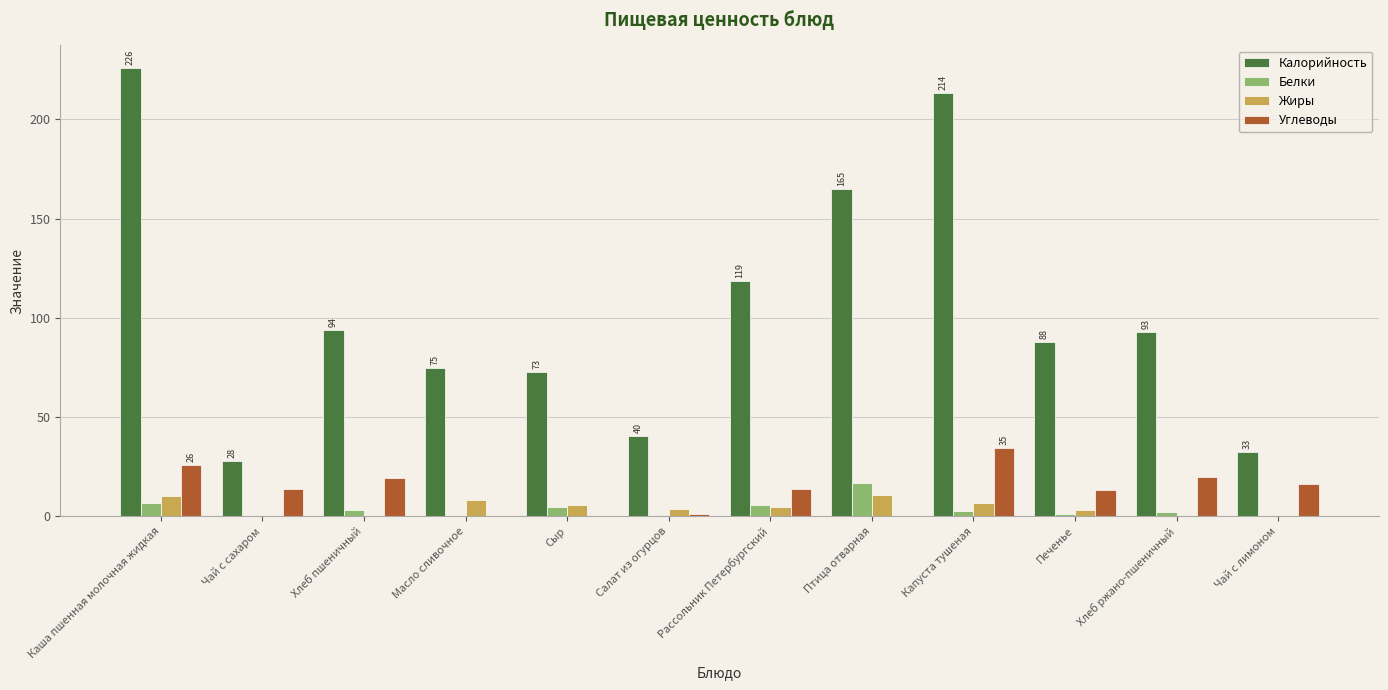

The value of Белки at Рассольник Петербургский is 5.8. True or false?

True